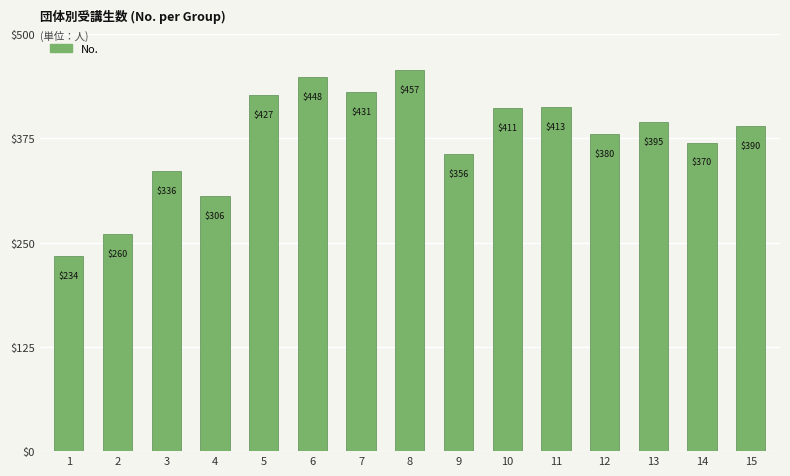

What is the ratio of the value at 5 to the value at 4?

1.4